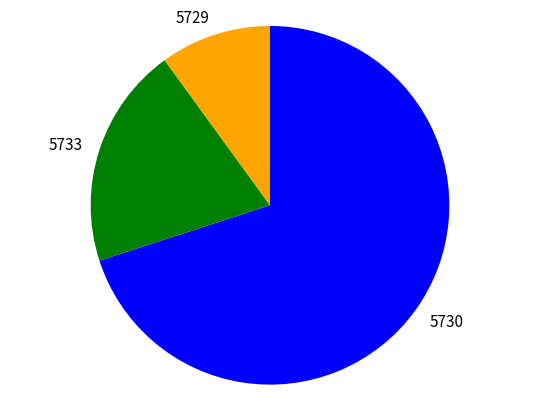

Rank the categories by value from lowest to highest.

5729, 5733, 5730